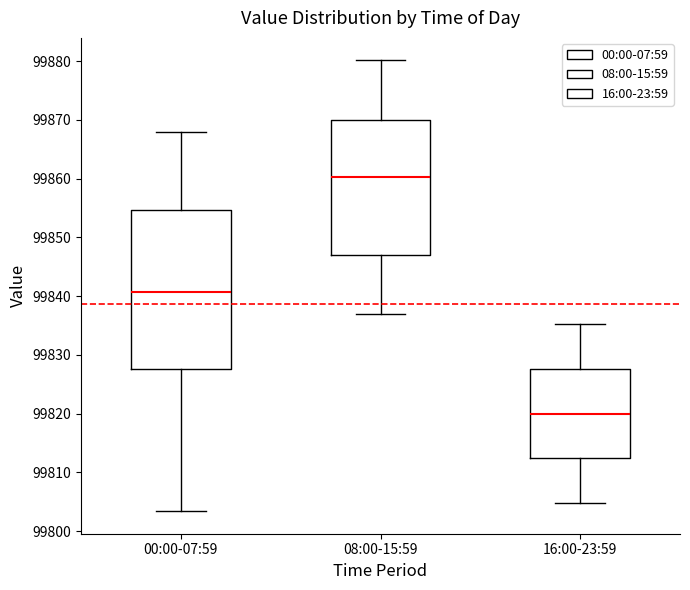

Reading left to right, transcribe this box plot: for each box, give where its median line is, the range the box spans, and where its two whiskers end, as read against the y-axis. The values are not printed on the chart, so give them approximately, as read against the axis.

00:00-07:59: median 99841, box 99828 to 99855, whiskers 99803 to 99868
08:00-15:59: median 99860, box 99847 to 99870, whiskers 99837 to 99880
16:00-23:59: median 99820, box 99812 to 99828, whiskers 99805 to 99835